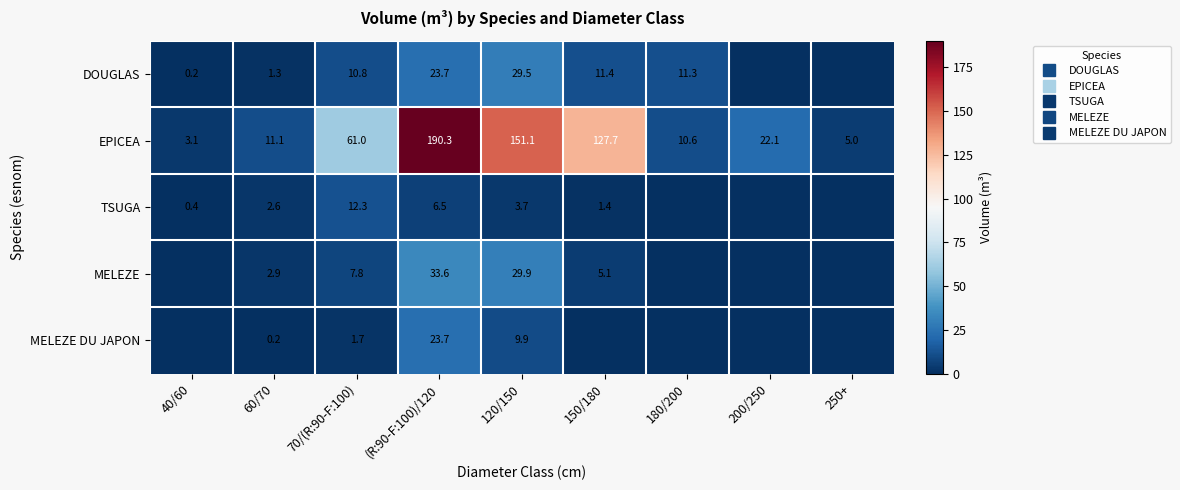

Count the number of categories in the chart.

9